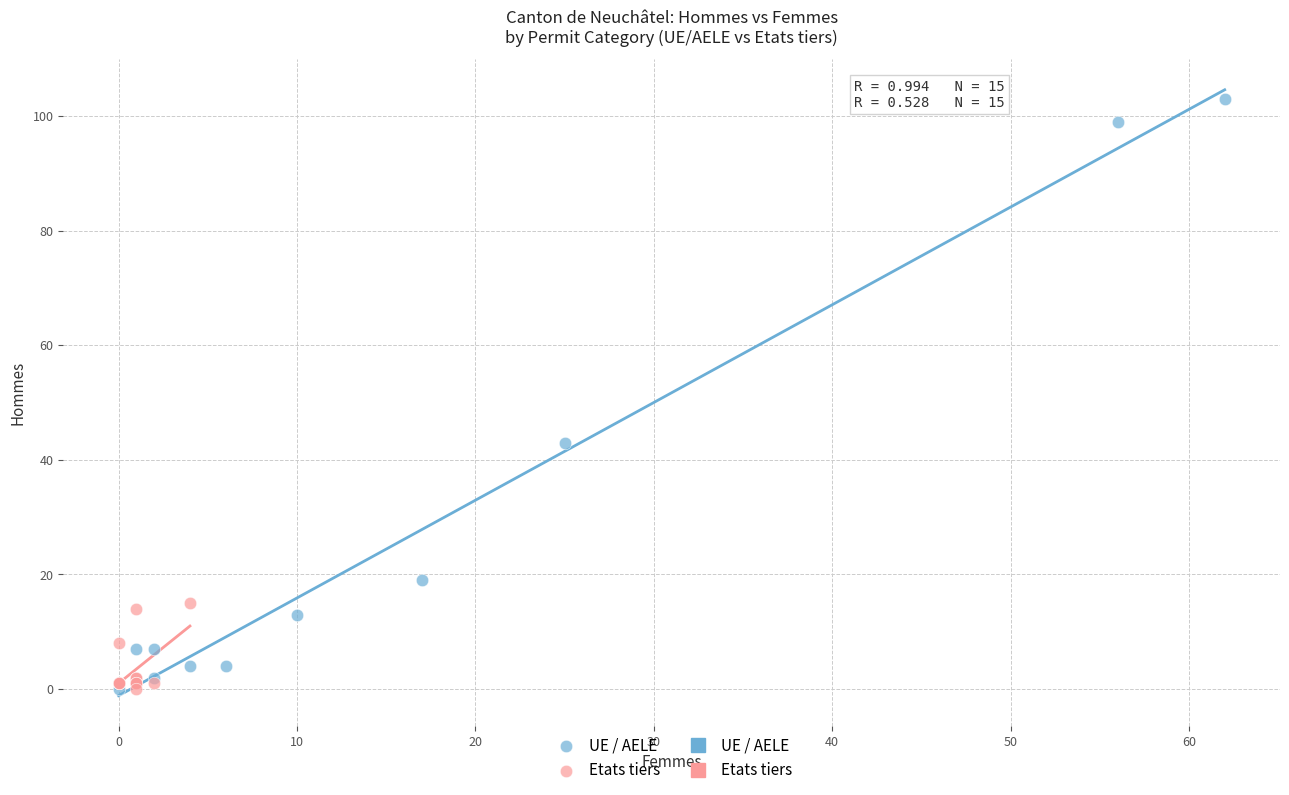

Which series reaches the maximum Y coordinate?

UE / AELE